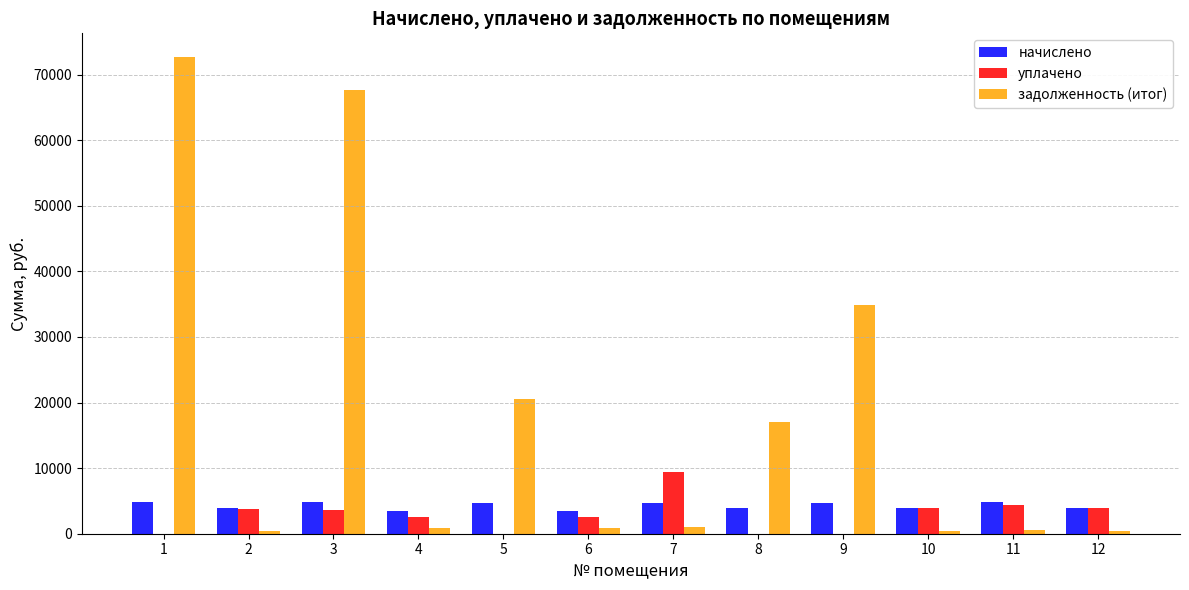

At which label does начислено first exceed 4746?

1